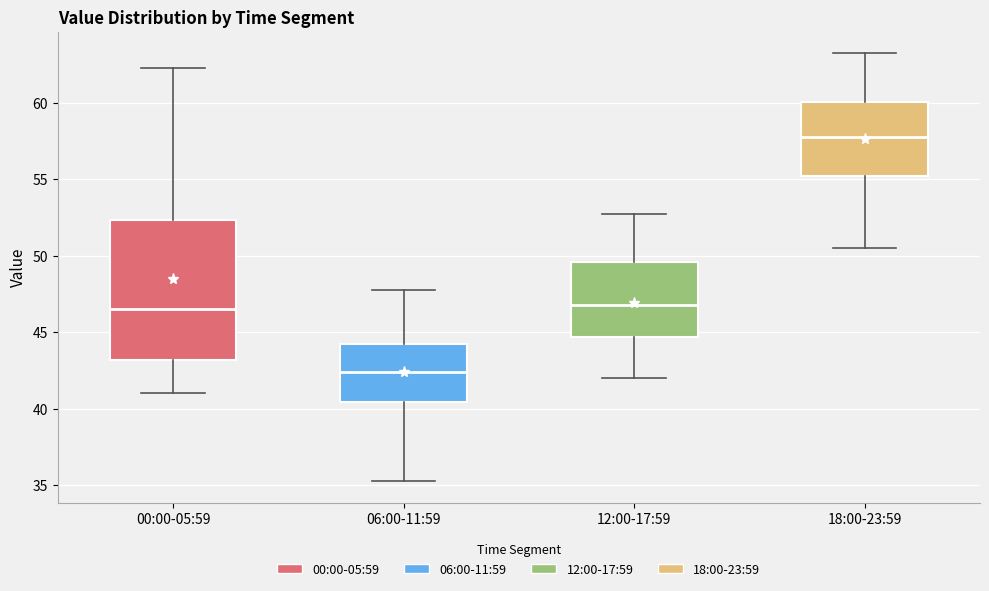

Which box is the tallest, from its lower edge to its upper edge?

00:00-05:59